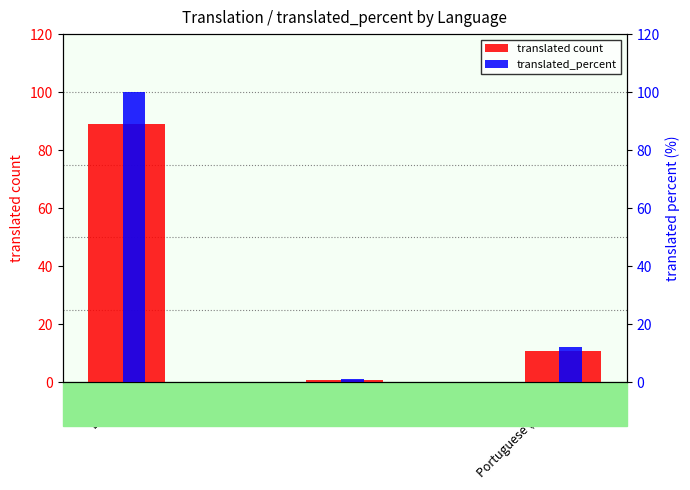

What are all the series names shown in the legend?

translated count, translated_percent